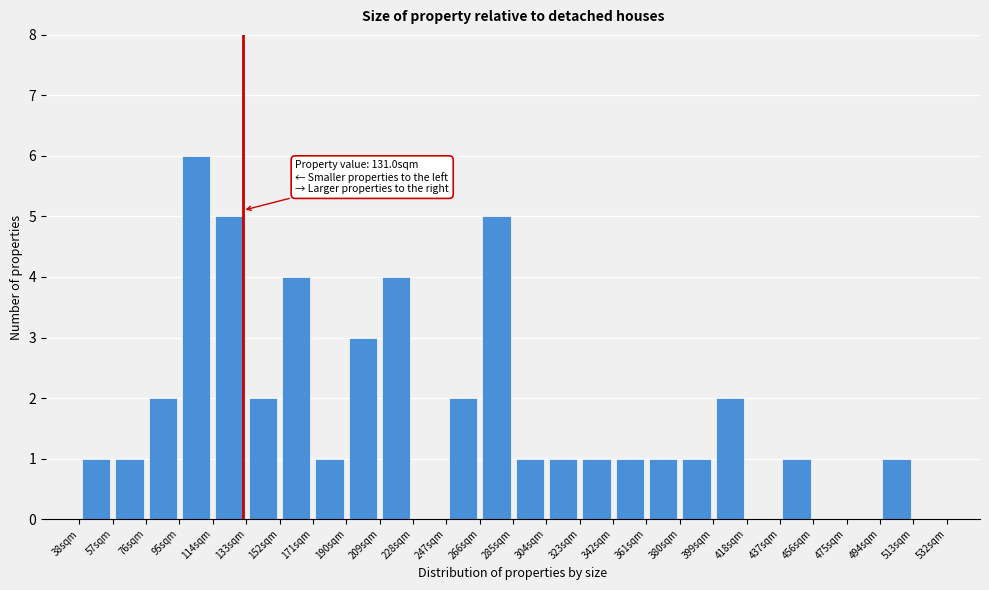

Over which range of the x-axis is the bar tallest?

95 to 114